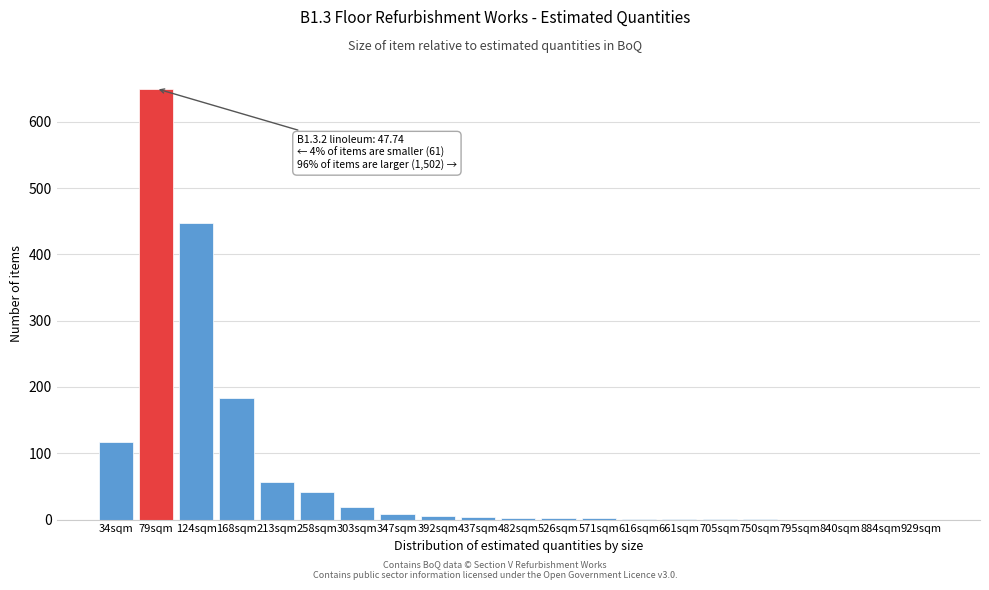

What is the maximum value shown in the chart?

650